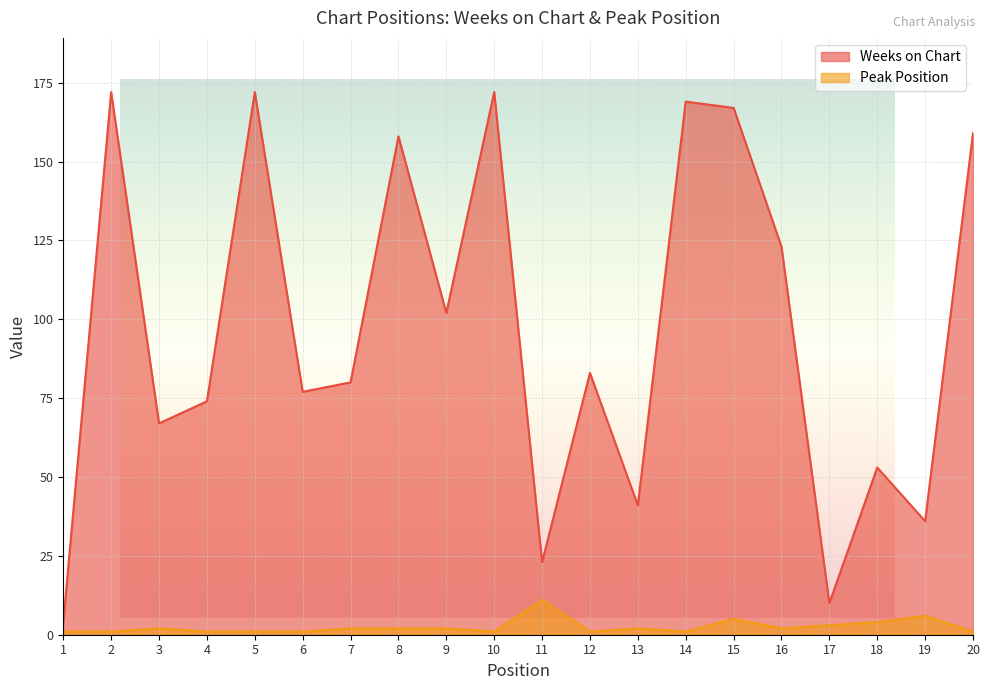

In Peak Position, how many points are lower than both neighbors (excluding endpoints)?

4